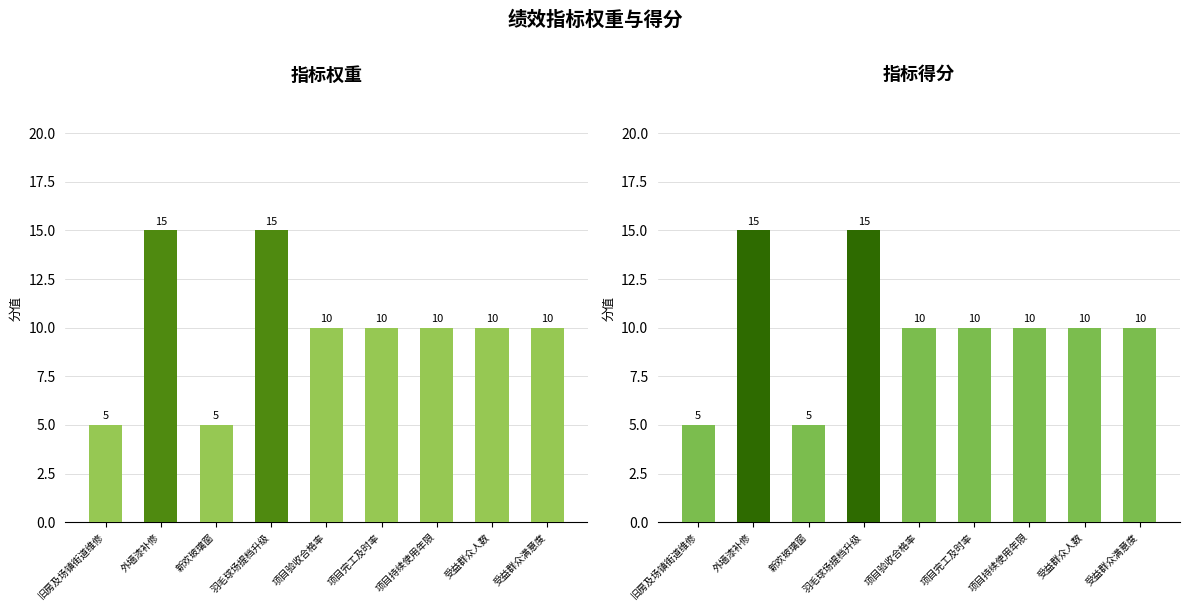

At which category is the sum across all series the highest?

外墙漆补修